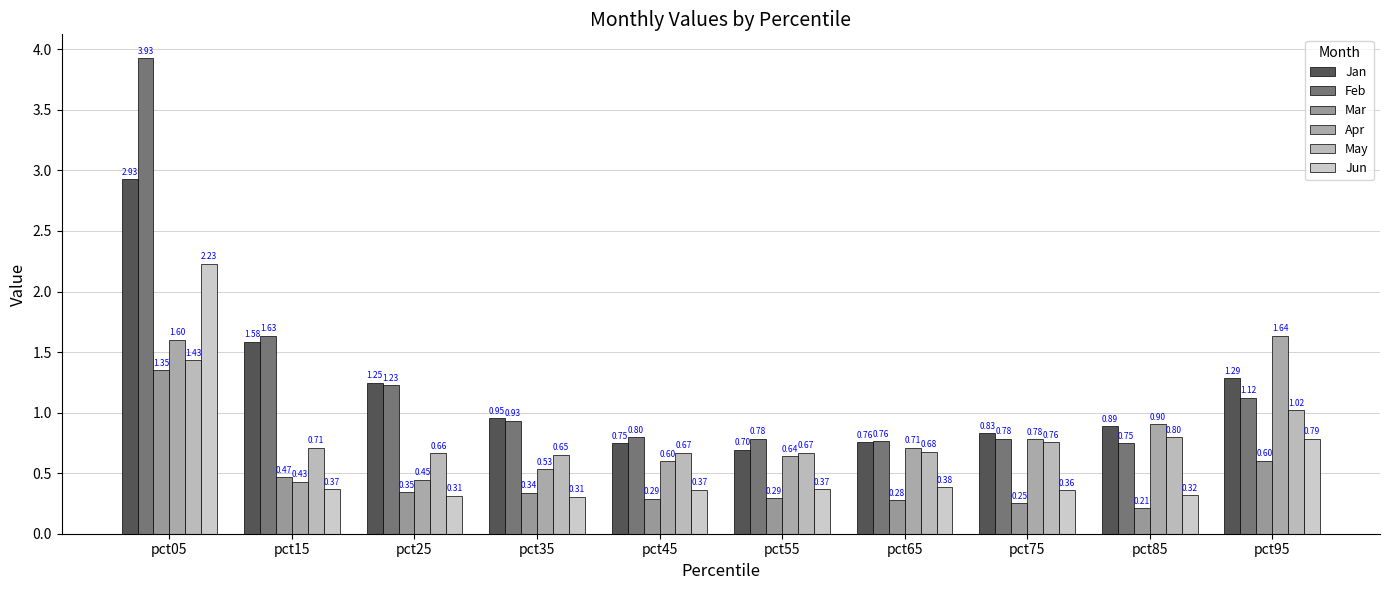

Between pct45 and pct95, which series saw the biggest shift?

Apr